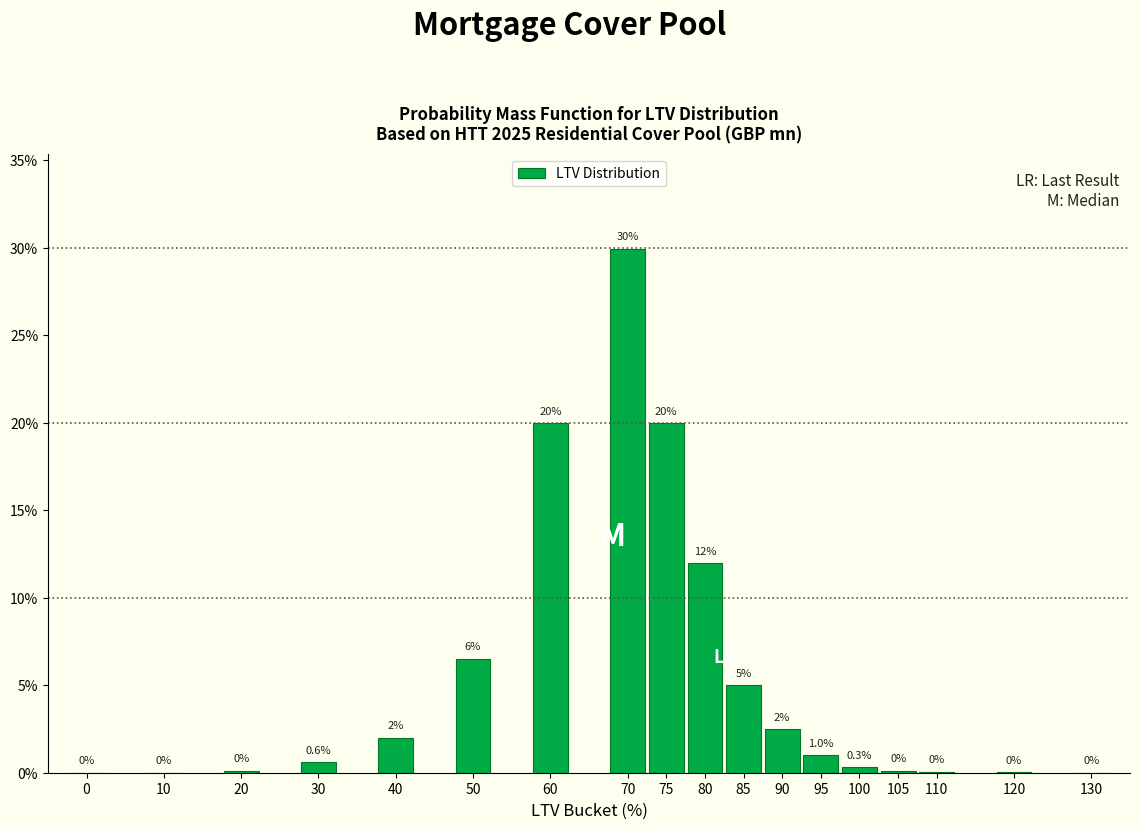

Between 90 and 50, which is larger?

50